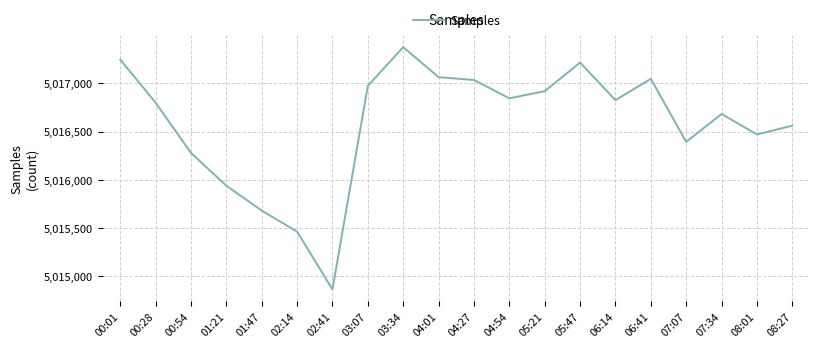

Approximately how many times larger is the value at 07:07 compared to 05:47?

1.0